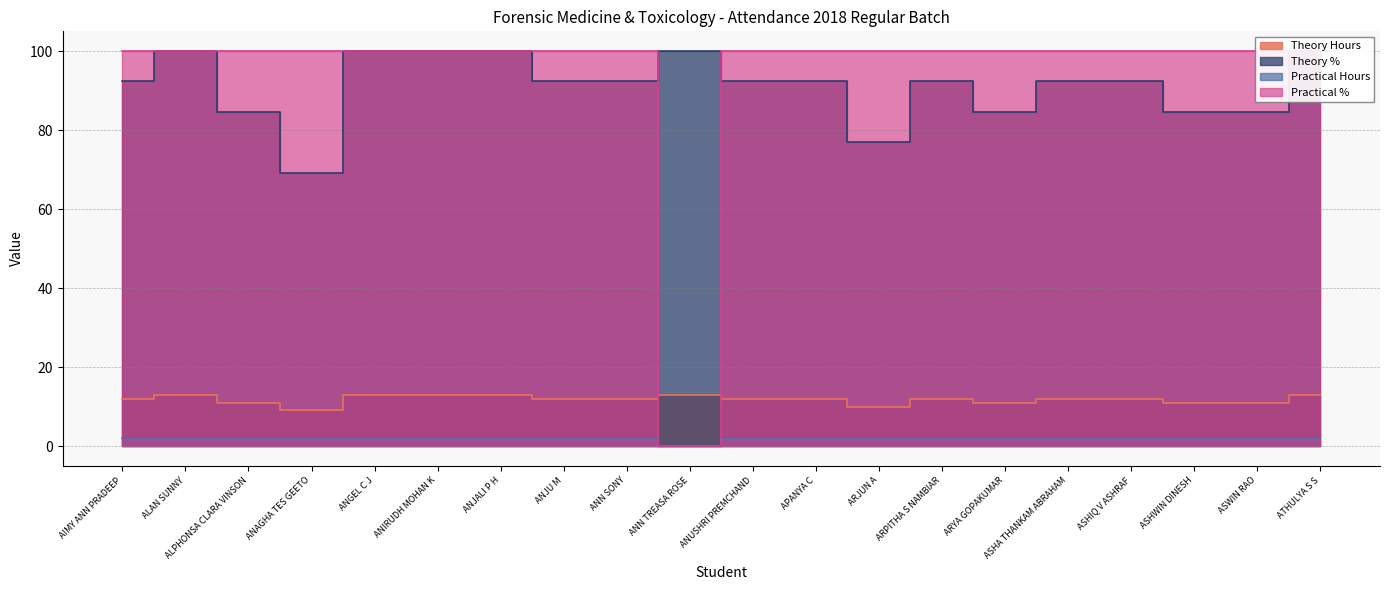

At which category does Practical Hours reach its first local valley?

ANN TREASA ROSE